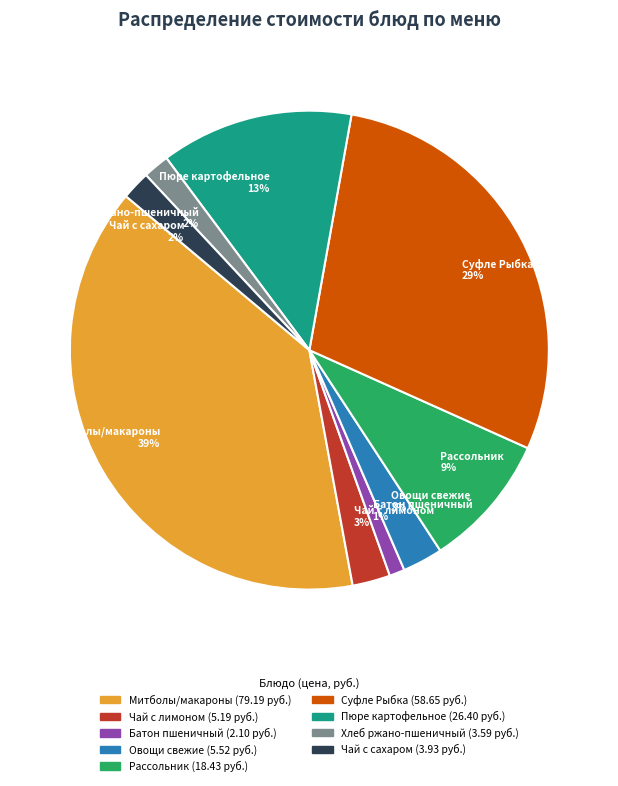

Is there a majority slice in this chart?

No